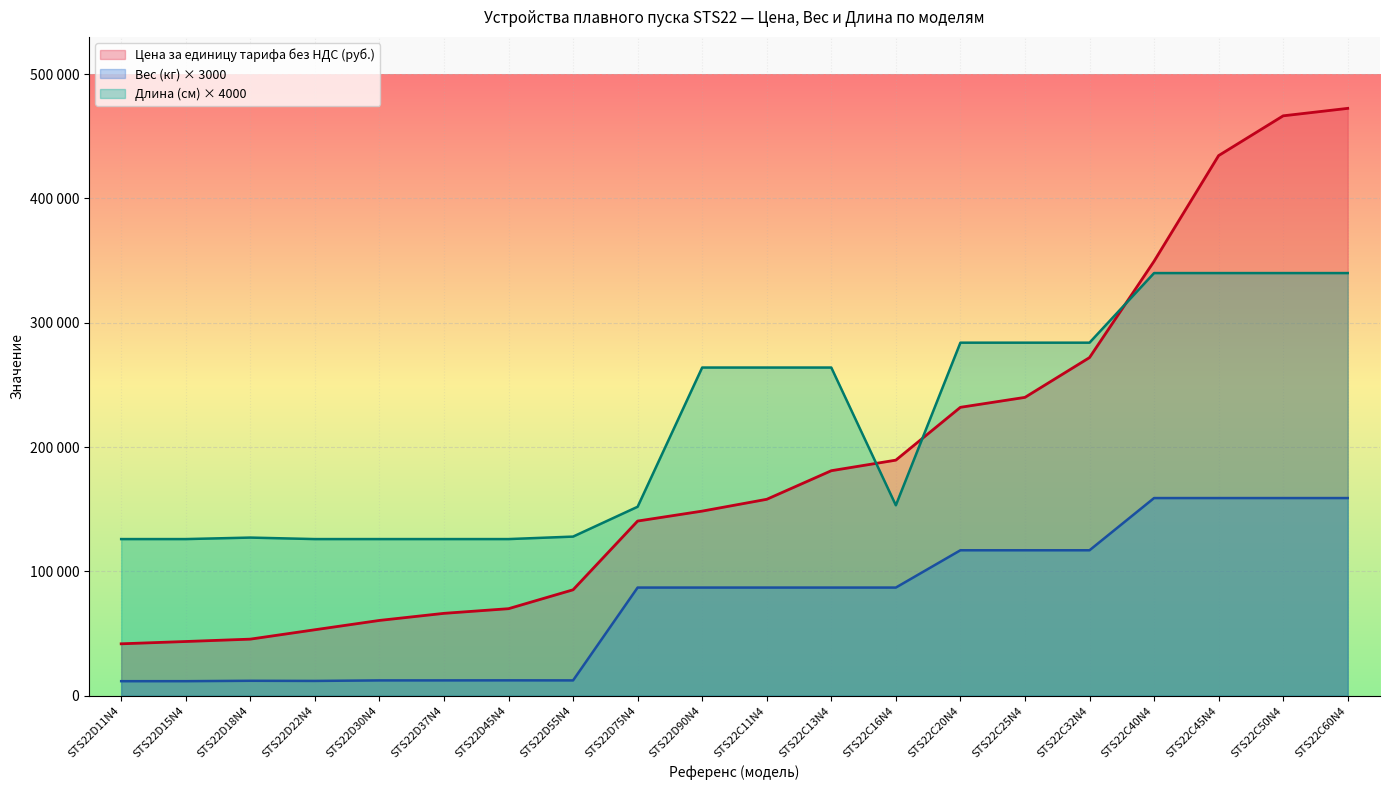

Which series ends up on top after the final intersection of Длина (см) and Цена за единицу тарифа без НДС (руб.)?

Цена за единицу тарифа без НДС (руб.)